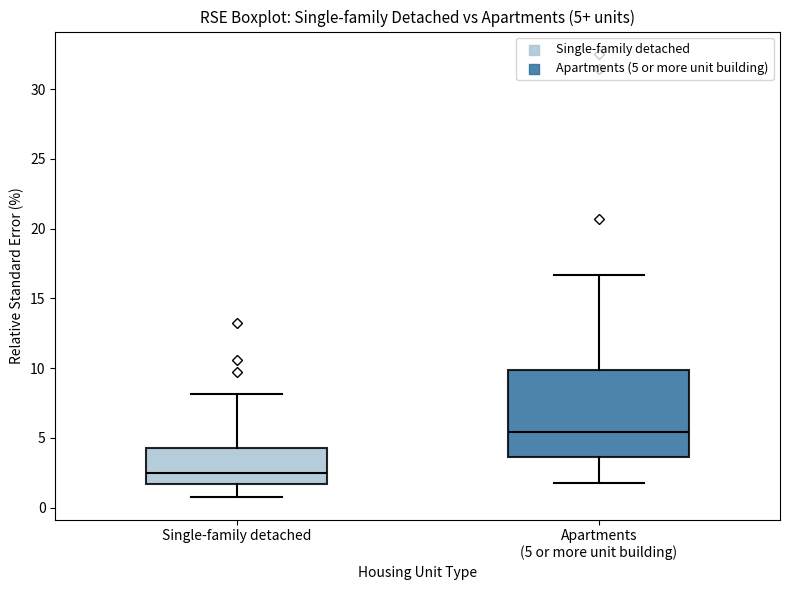

Which box's median line is the highest?

Apartments (5 or more unit building)